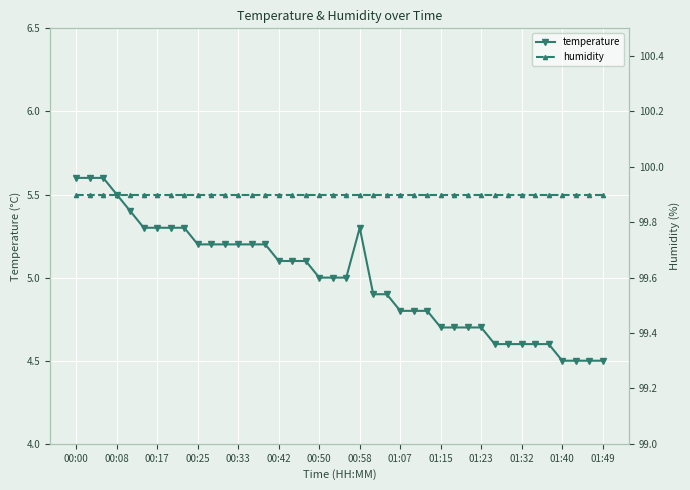

What is the lowest value of the temperature series?

4.5